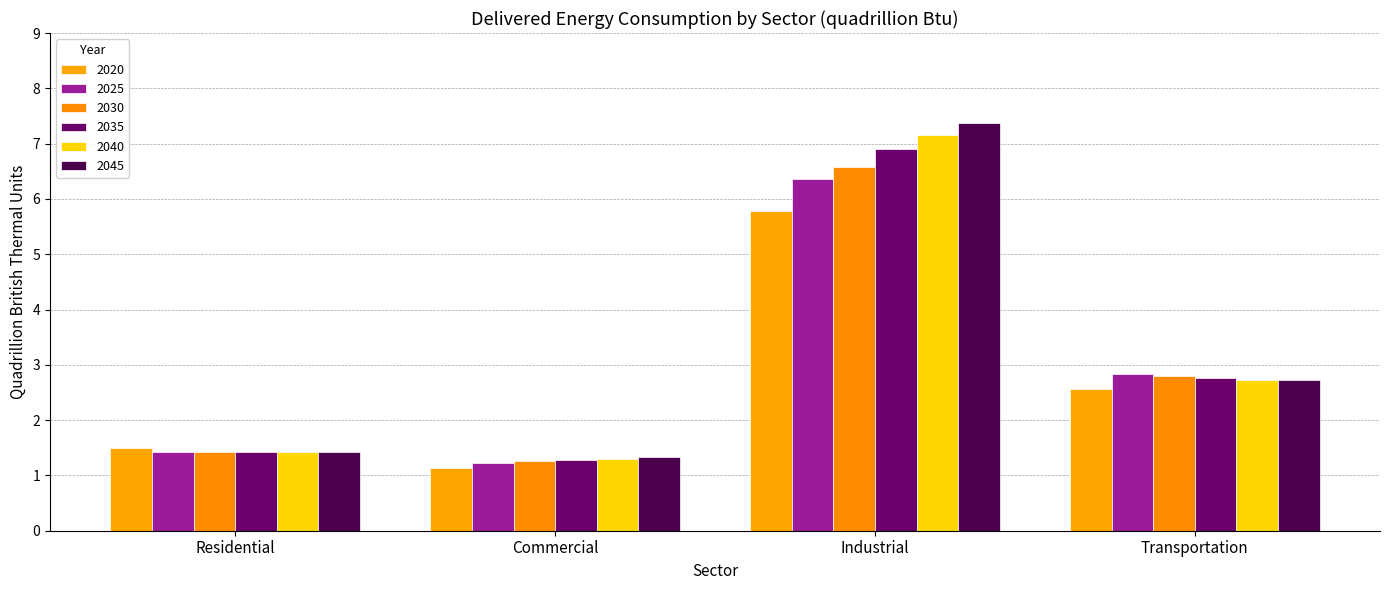

What is the value of the 2030 bar at the 4th from the left?

2.8